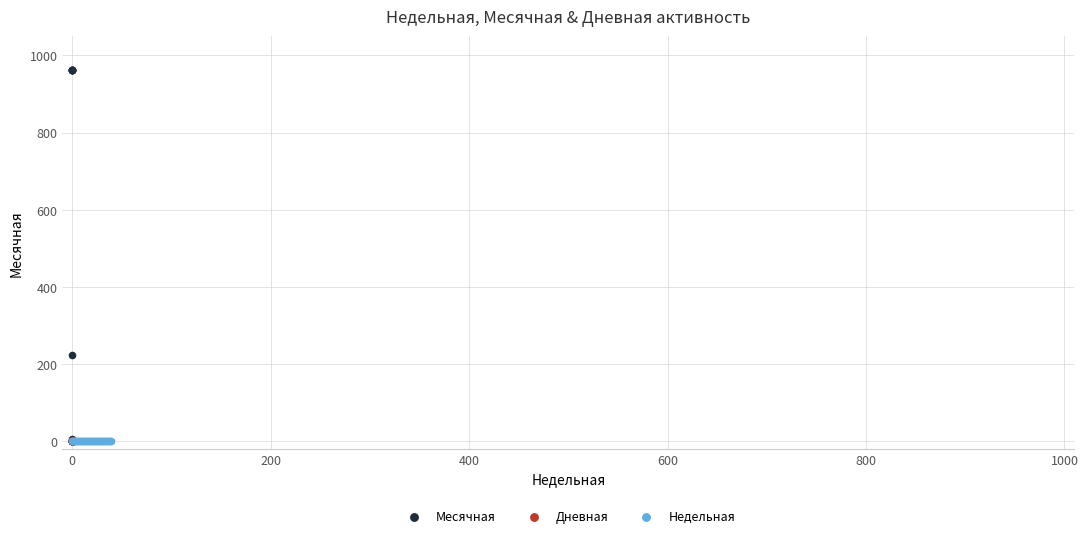

Which series contains the highest Y value?

Месячная